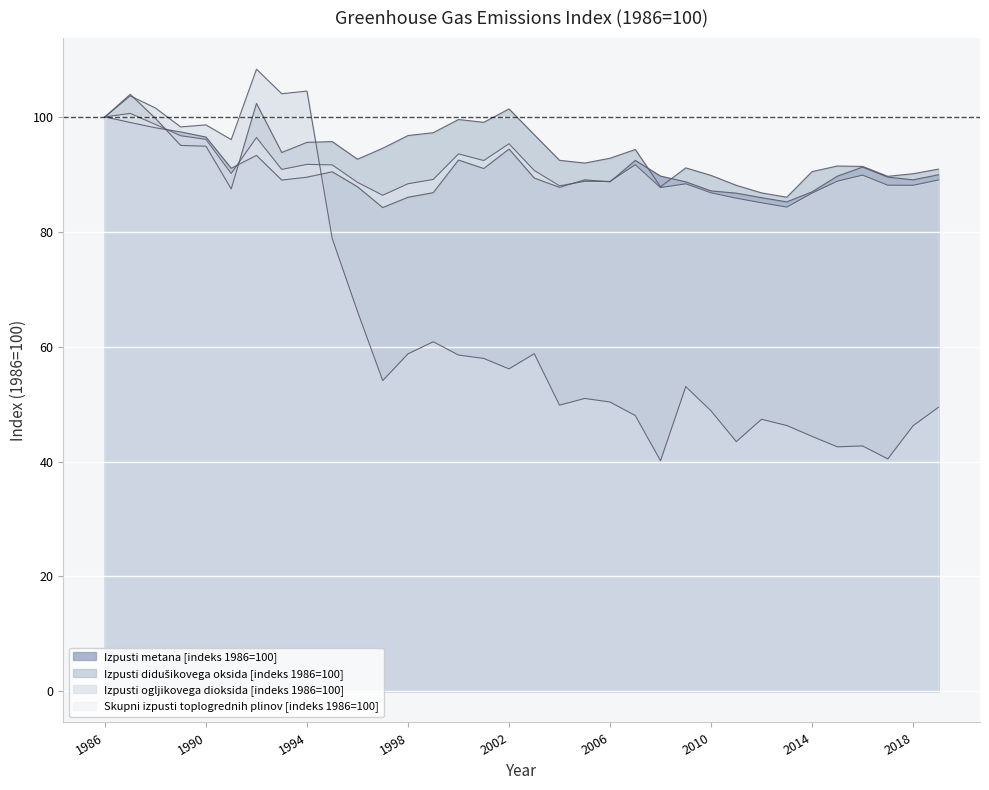

How many data points does each series have?

34